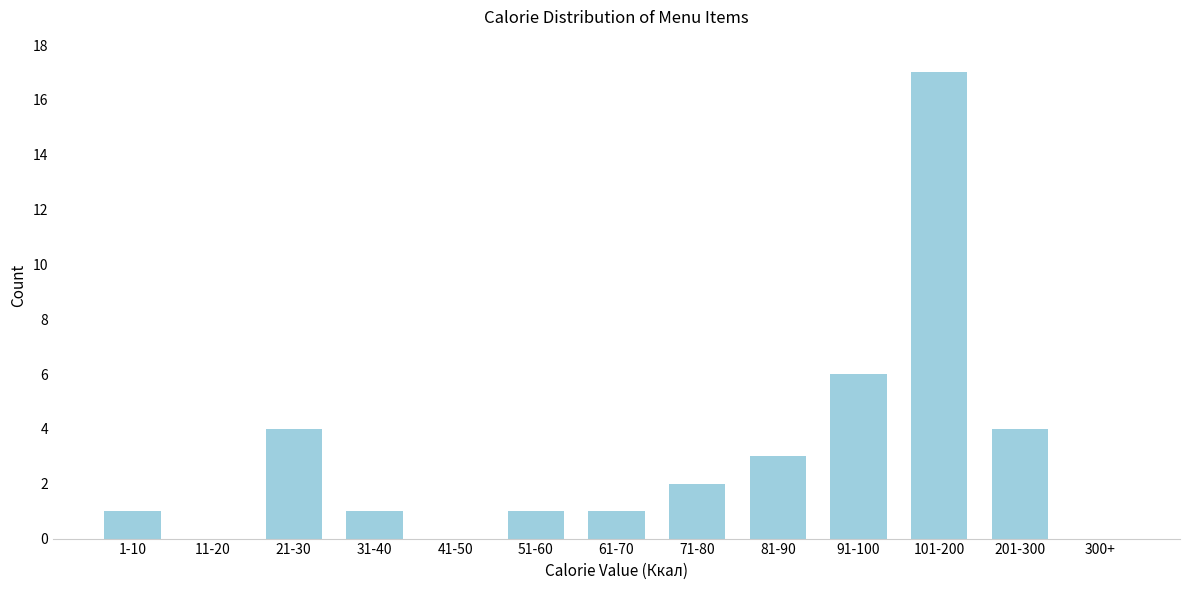

Reading left to right, list all the values displayed in this chart.

1-10=1	11-20=0	21-30=4	31-40=1	41-50=0	51-60=1	61-70=1	71-80=2	81-90=3	91-100=6	101-200=17	201-300=4	300+=0